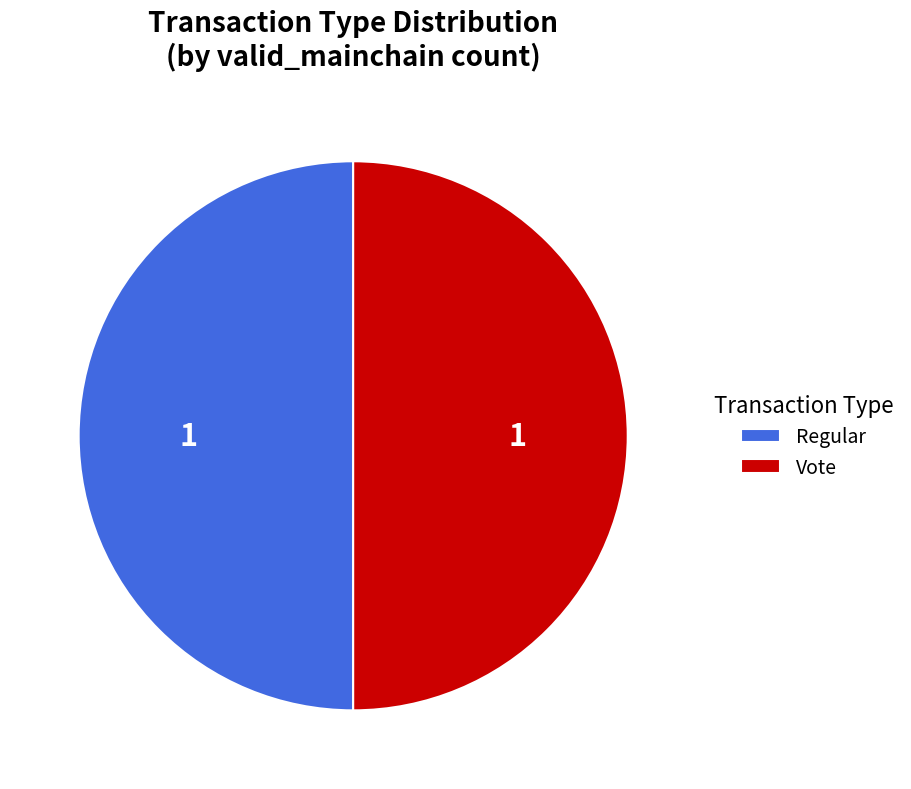

The Vote slice represents 58% of the pie. True or false?

False